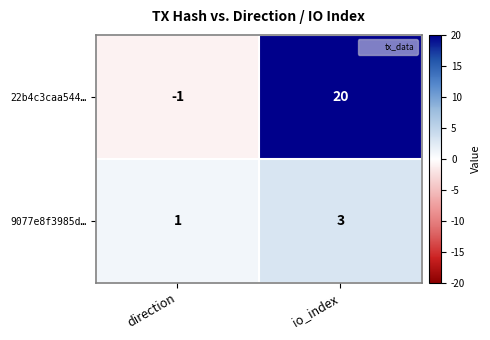

Reading right to left, extract all data points from this chart.

22b4c3caa544…: io_index=20	direction=-1
9077e8f3985d…: io_index=3	direction=1